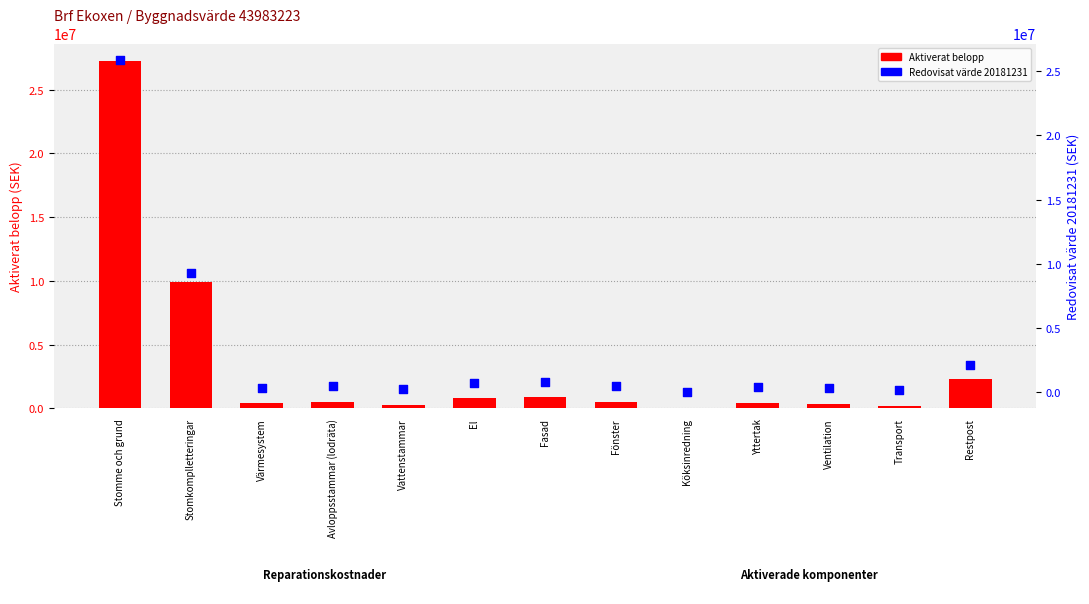

What are all the series names shown in the legend?

Aktiverat belopp, Redovisat värde 20181231